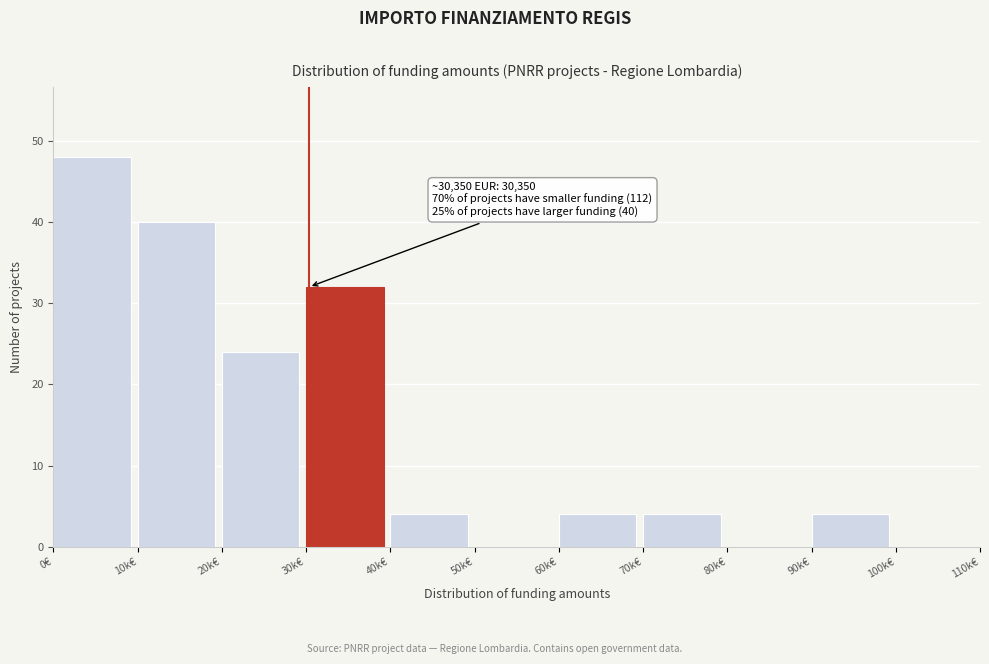

Reading left to right, transcribe all the data shown in this chart.

0€=48	10k€=40	20k€=24	30k€=32	40k€=4	50k€=0	60k€=4	70k€=4	80k€=0	90k€=4	100k€=0